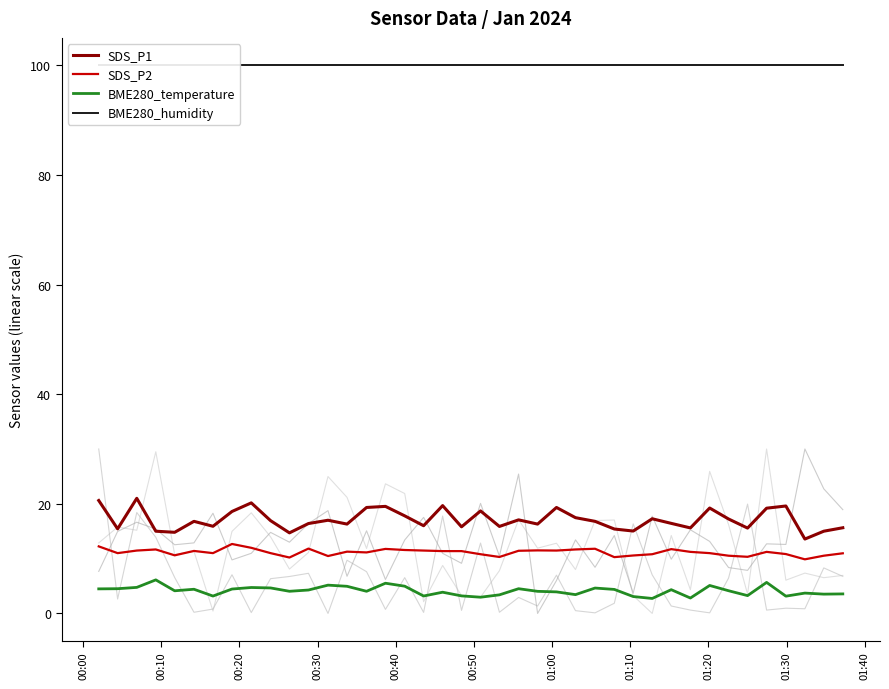

True or false: BME280_humidity and SDS_P2 cross at least once.

False